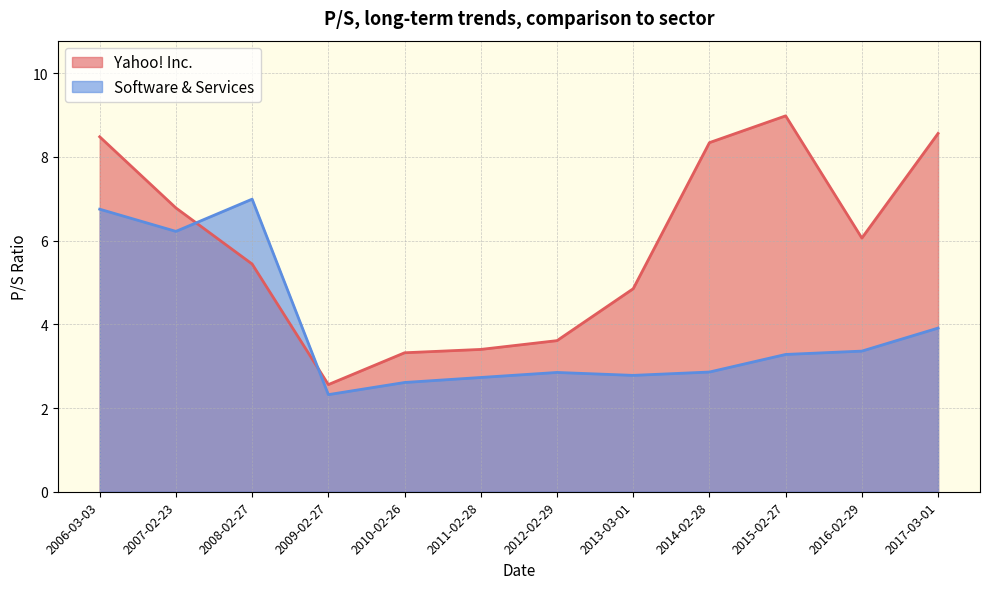

Which label corresponds to the largest value in the chart?

2015-02-27